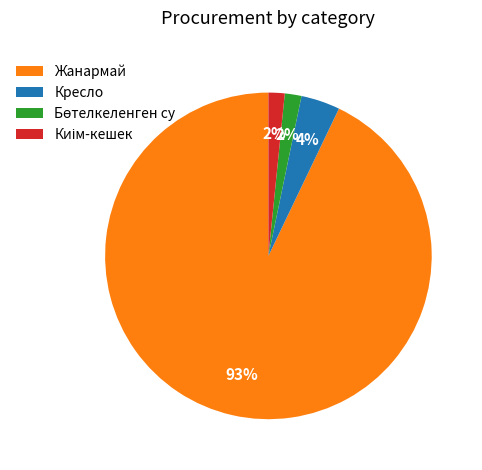

Which category has the biggest portion of the pie?

Жанармай